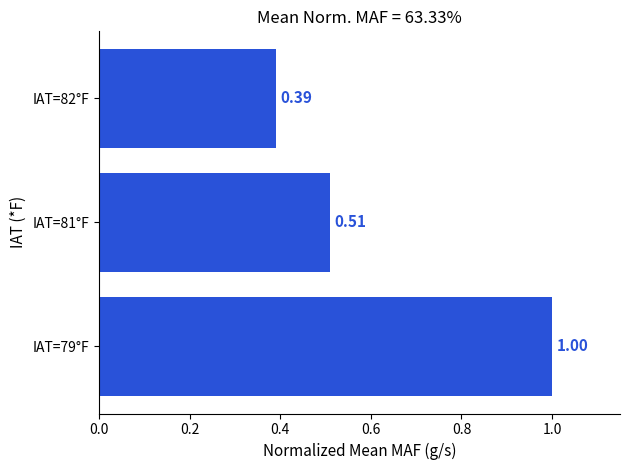

What is the difference between the values at IAT=79°F and IAT=82°F?

0.6